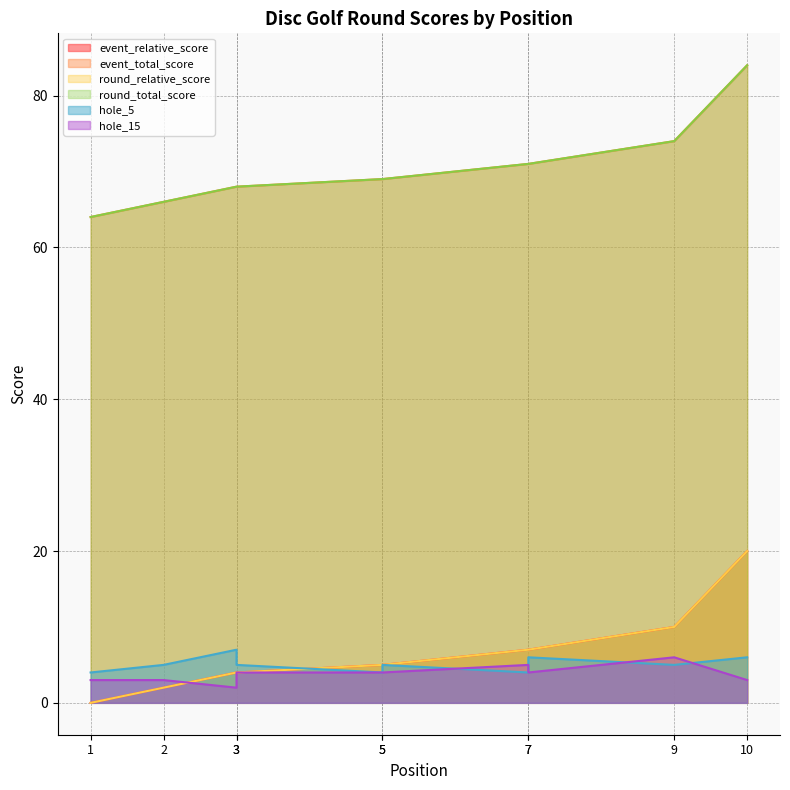

What is the sum of the hole_5 values at 5 and 7?

9